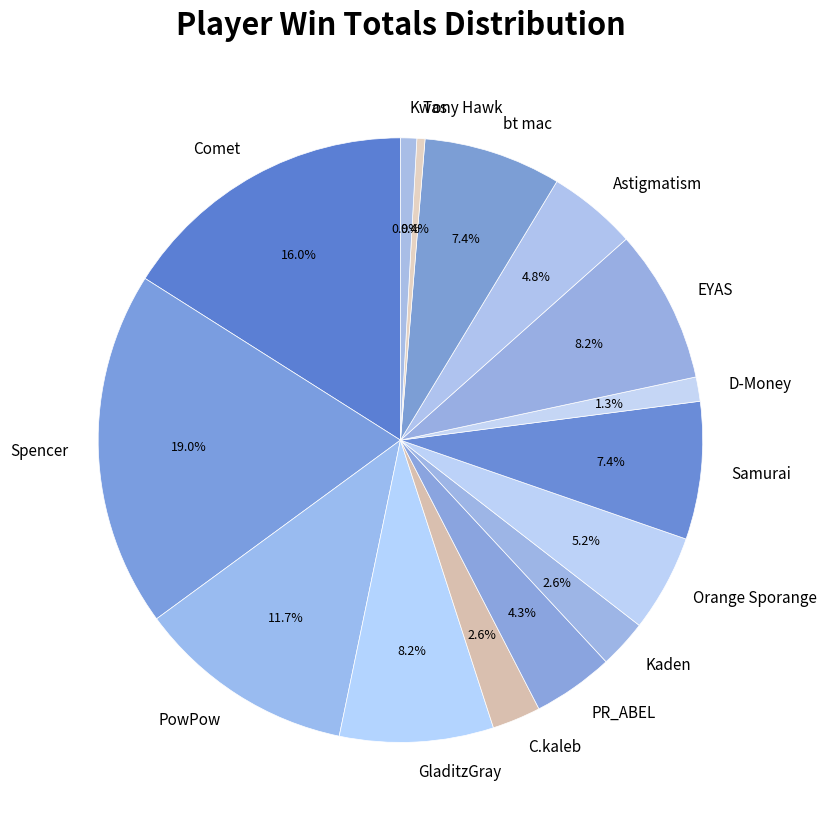

What percentage is the Spencer slice, to the nearest percent?

19%